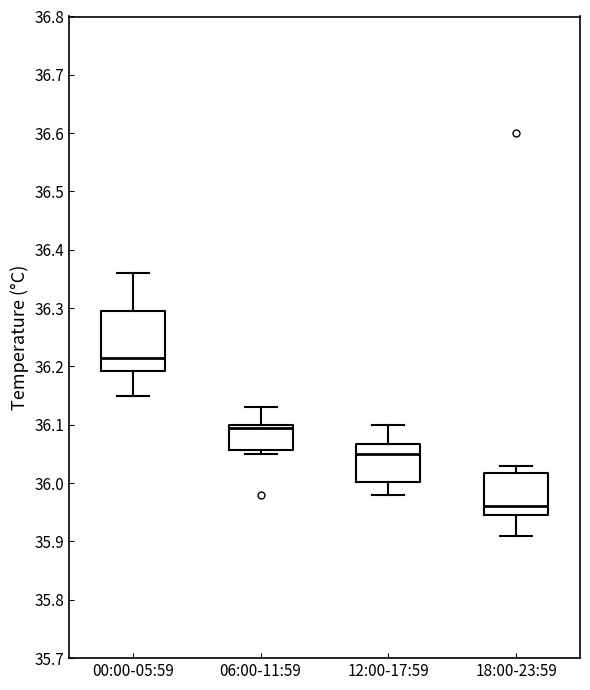

Where is the lower edge of the box for 06:00-11:59 on the y-axis? The values are not printed on the chart, so give them approximately, as read against the axis.

36.06